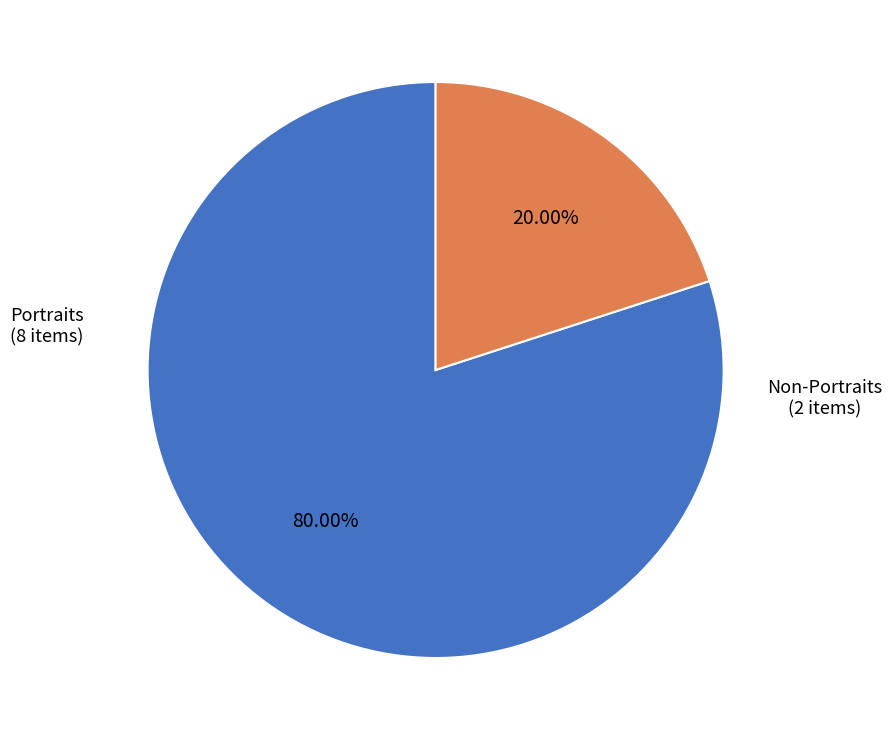

Approximately how many times larger is the value at Portraits compared to Non-Portraits?

4.0